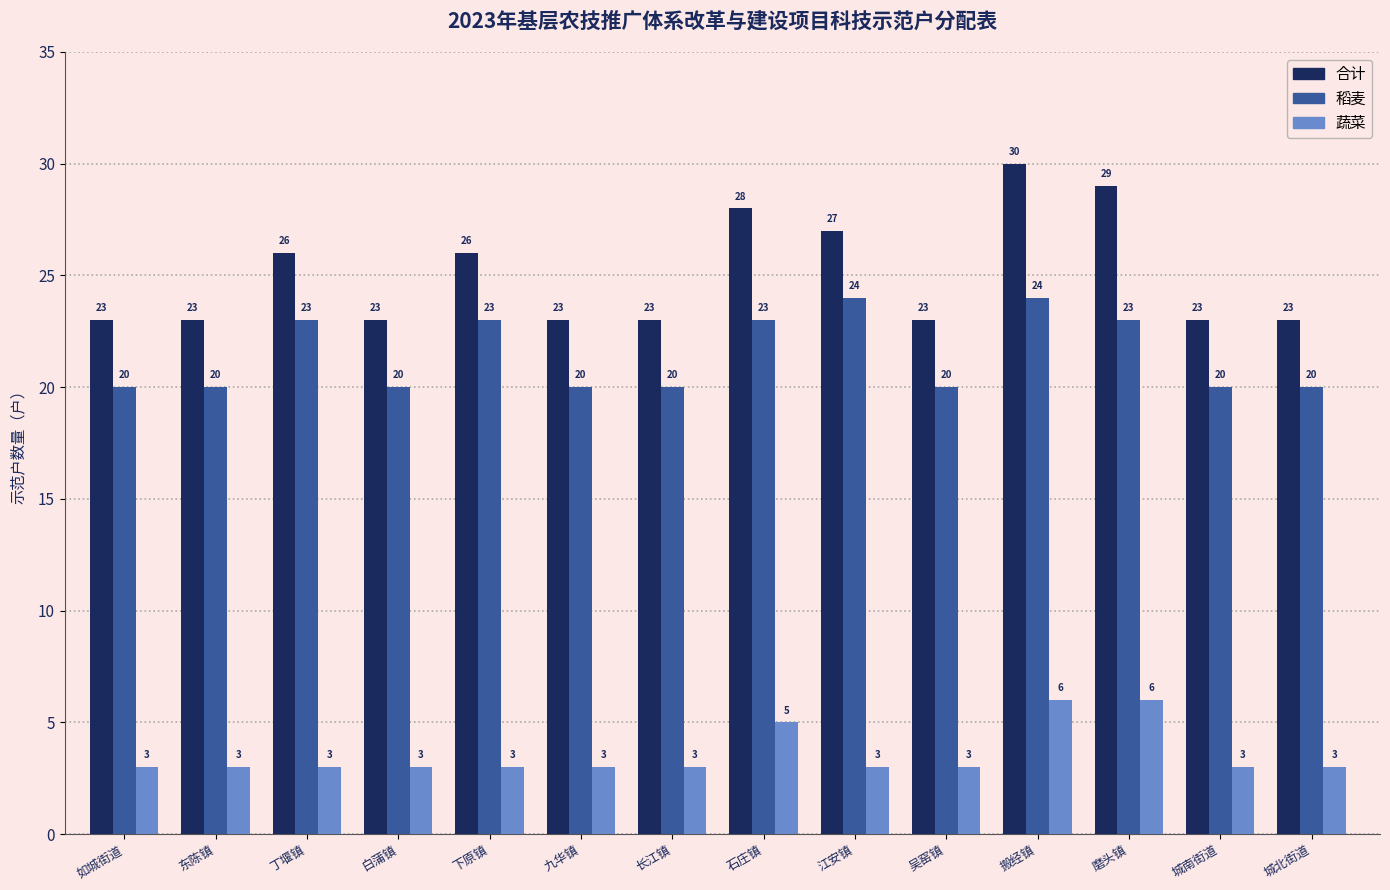

What position from the left is 丁堰镇?

3